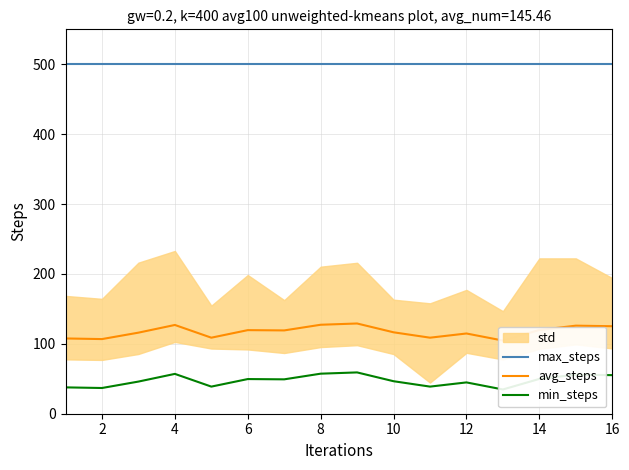

Is it true that min_steps equals 36.8 at 2?

True